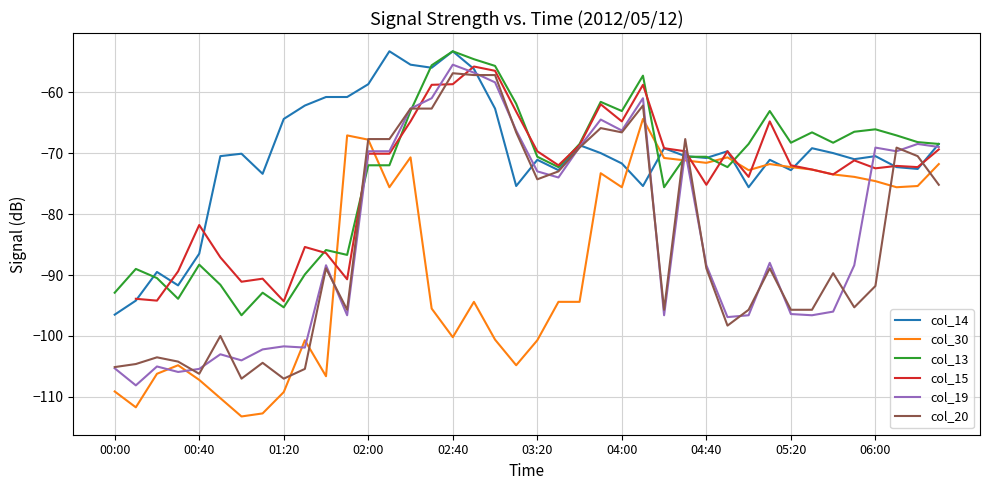

How many data points in col_30 are above -75?

17